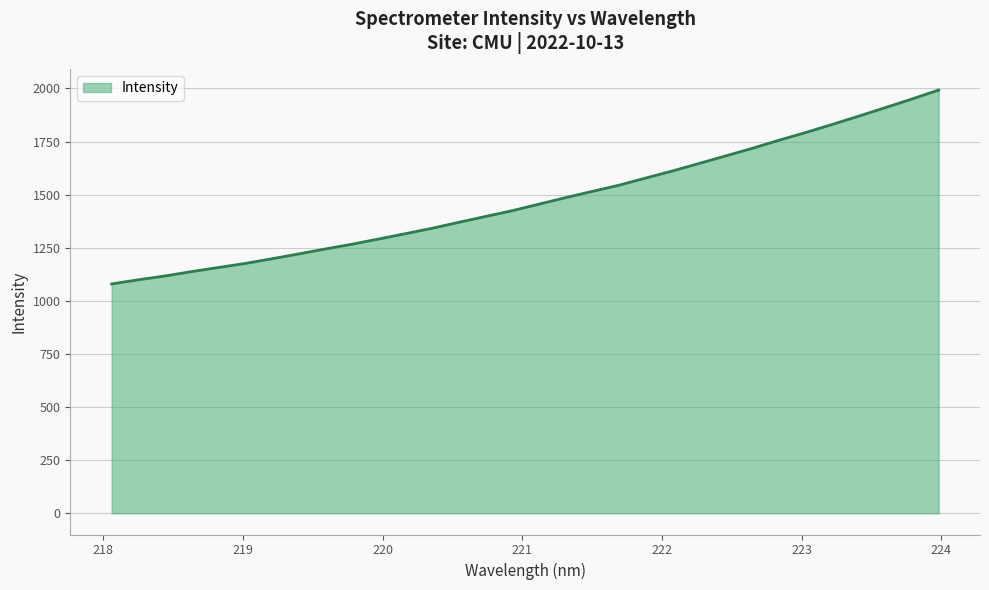

What is the smallest value displayed?

1079.8